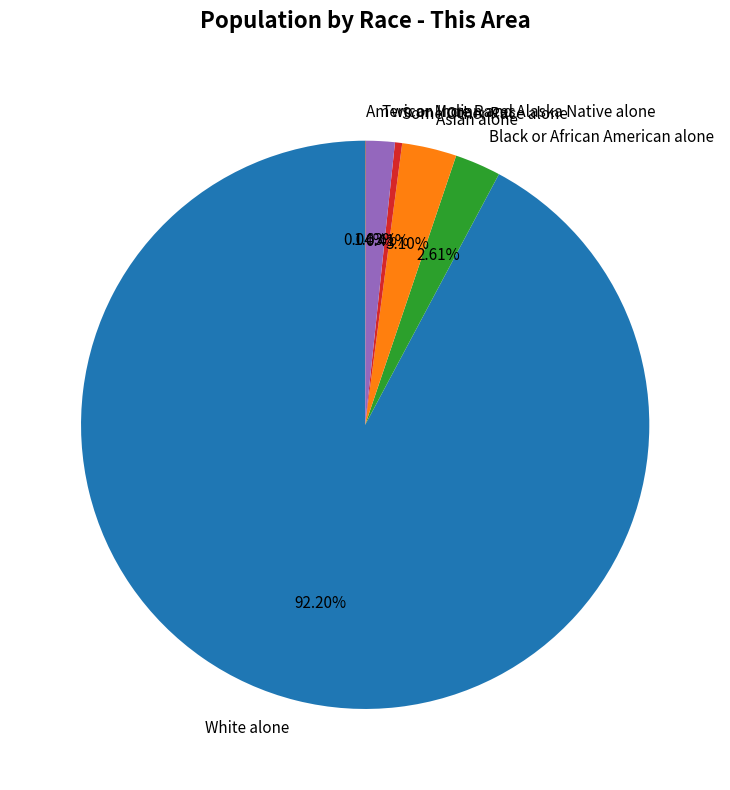

What is the total percentage of Some Other Race alone and Asian alone?

3.5%